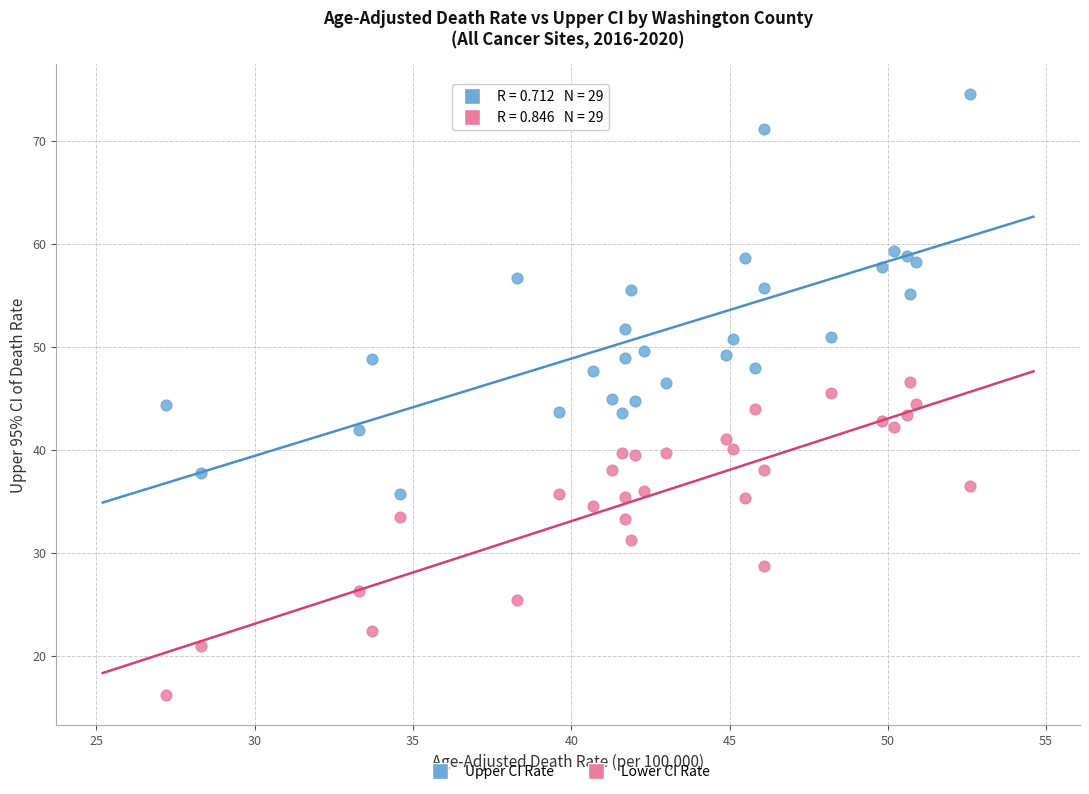

Which series contains the lowest Y value?

Lower CI Rate